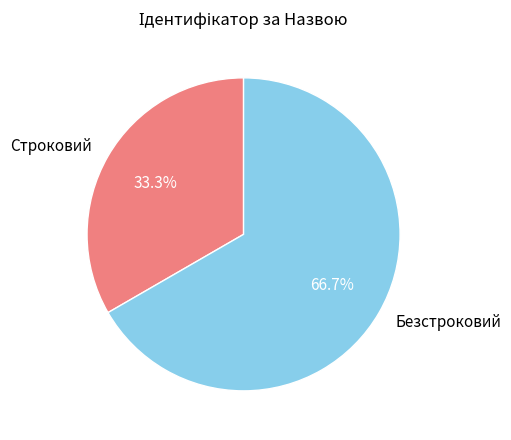

Which slice is the largest?

Безстроковий